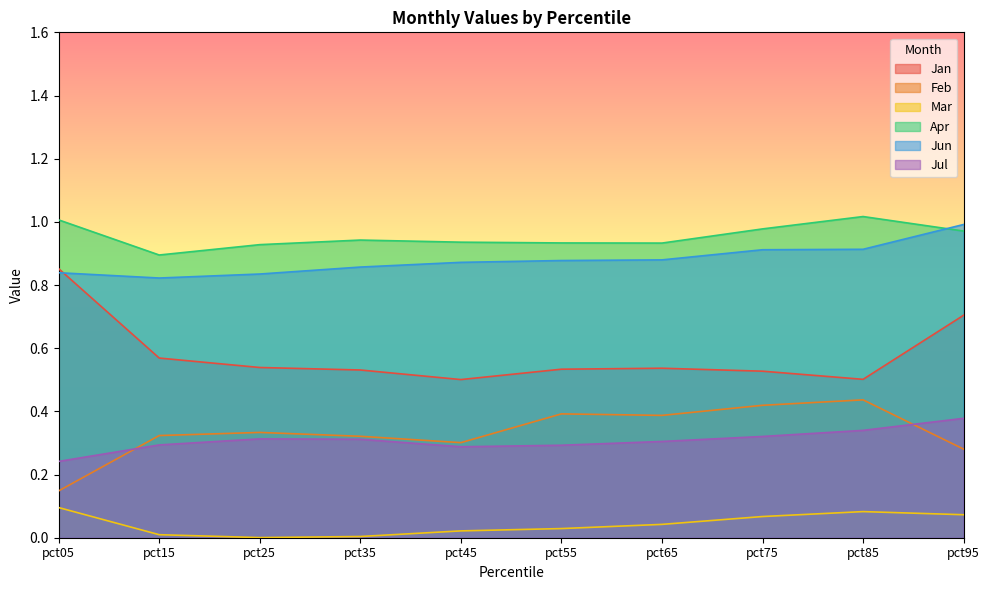

What is the spread (max minus min) of values at pct55?

0.9